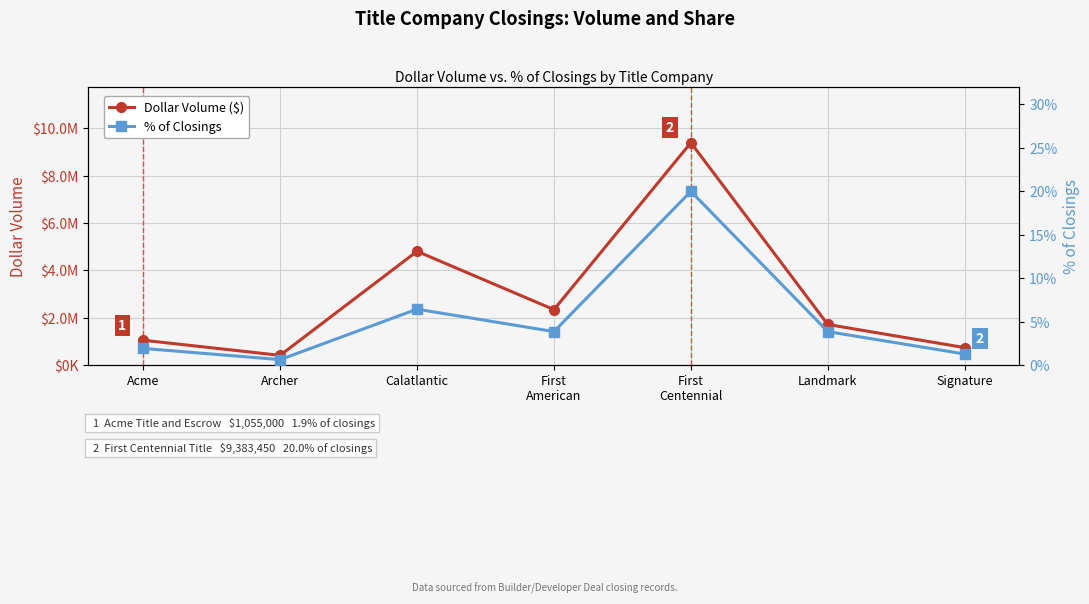

At which label does Dollar Volume reach its minimum?

Archer